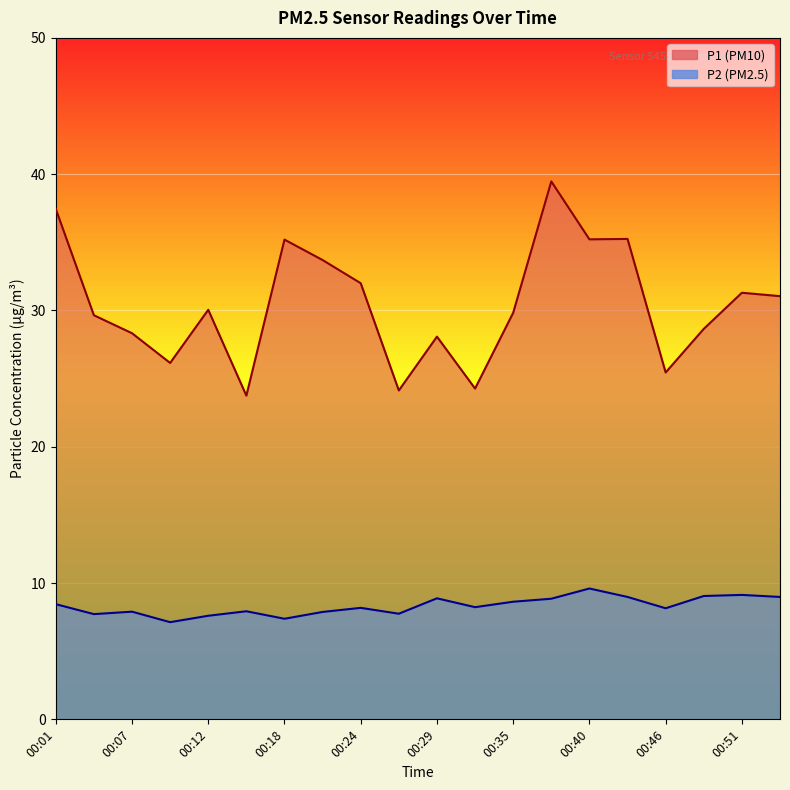

Reading left to right, transcribe all the data shown in this chart.

P1: 00:01=37.5	00:04=29.6	00:07=28.3	00:10=26.1	00:12=30.1	00:15=23.8	00:18=35.2	00:21=33.7	00:24=32.0	00:26=24.1	00:29=28.1	00:32=24.3	00:35=29.8	00:37=39.5	00:40=35.2	00:43=35.2	00:46=25.4	00:48=28.6	00:51=31.3	00:54=31.1
P2: 00:01=8.4	00:04=7.7	00:07=7.9	00:10=7.1	00:12=7.6	00:15=7.9	00:18=7.4	00:21=7.9	00:24=8.2	00:26=7.8	00:29=8.9	00:32=8.2	00:35=8.6	00:37=8.8	00:40=9.6	00:43=9.0	00:46=8.2	00:48=9.1	00:51=9.1	00:54=9.0